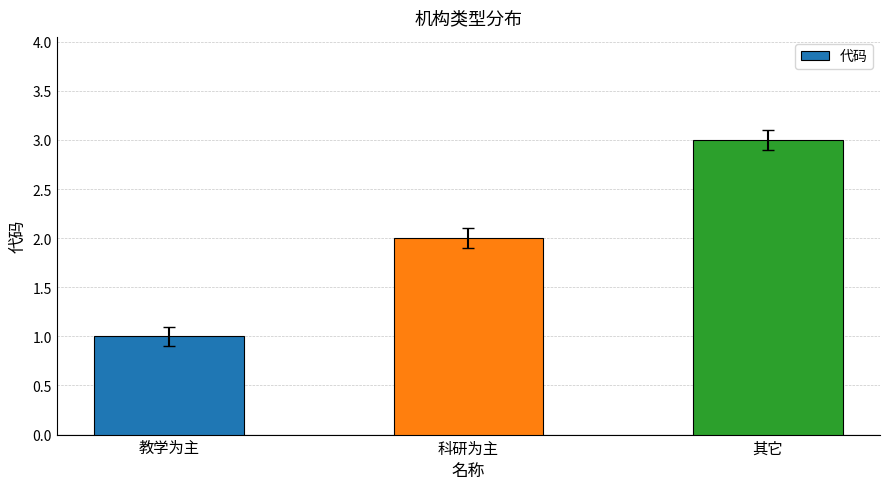

What is the smallest value displayed?

1